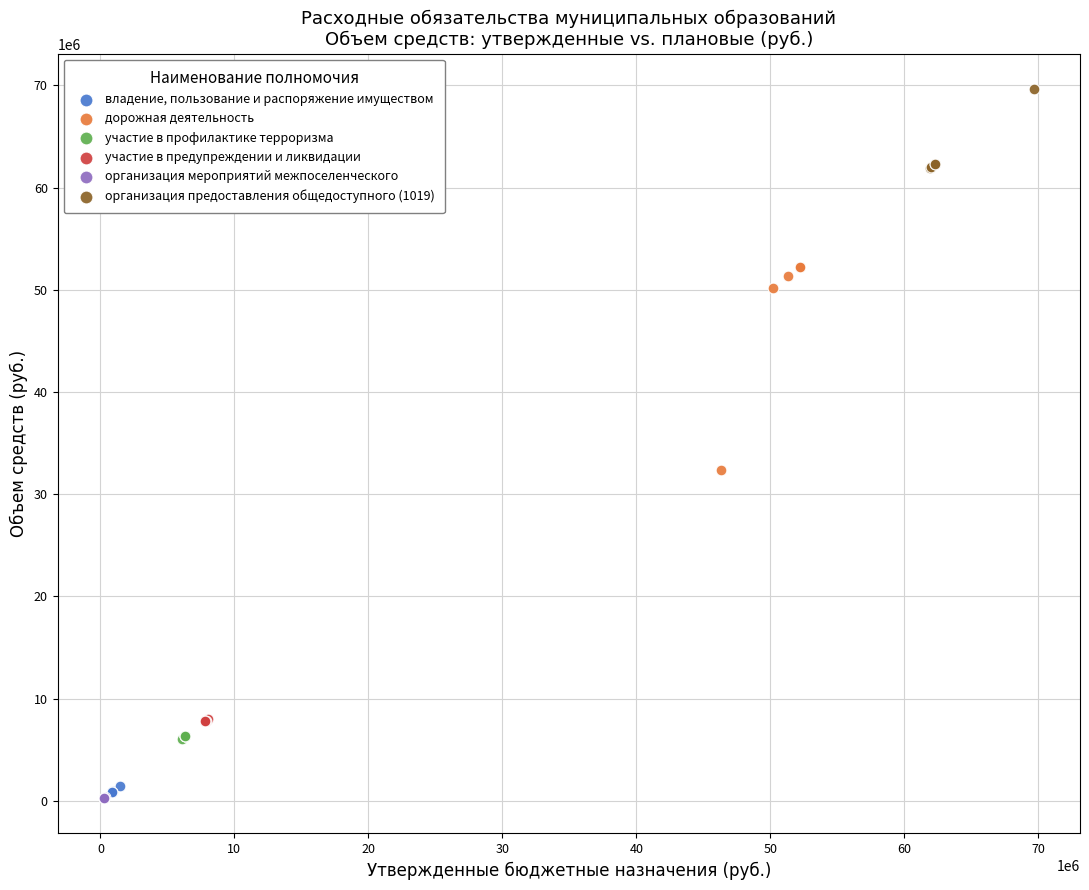

Which series reaches the maximum Y coordinate?

организация предоставления общедоступного (1019)